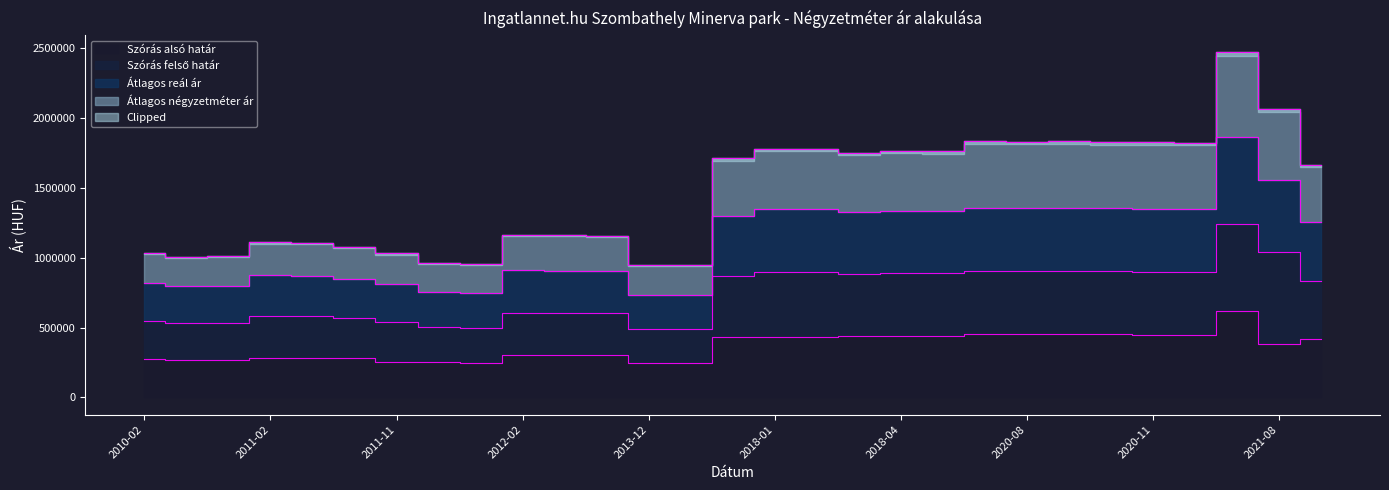

What is the difference between the highest and lowest values at 2018-03?

1309817